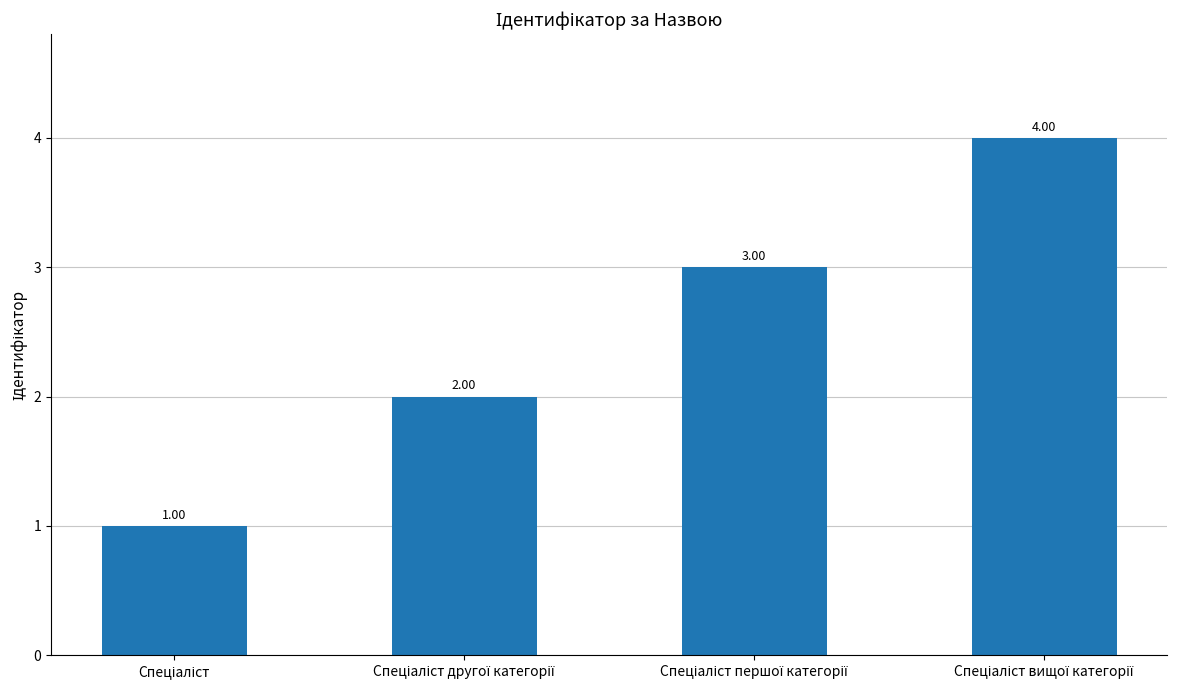

How many categories are shown in the chart?

4